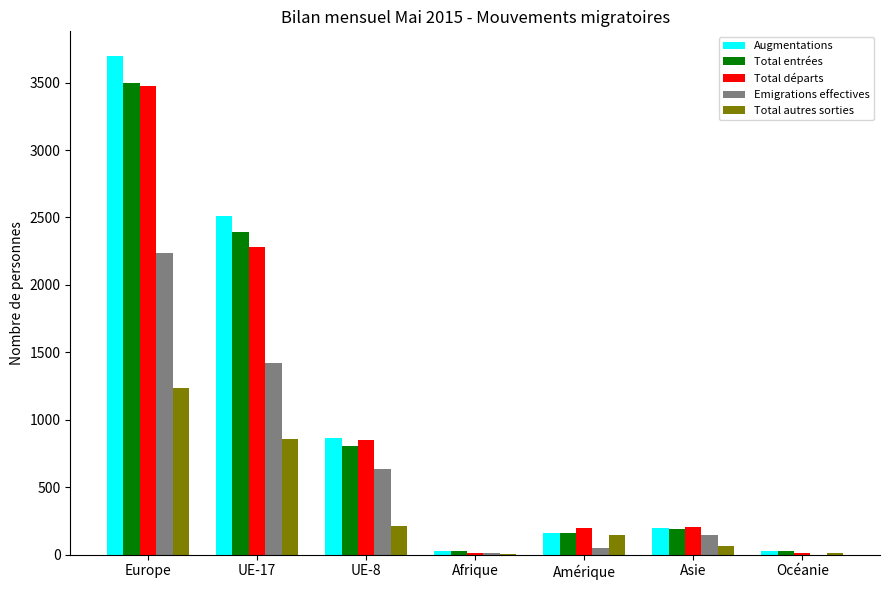

At which category is the sum across all series the highest?

Europe